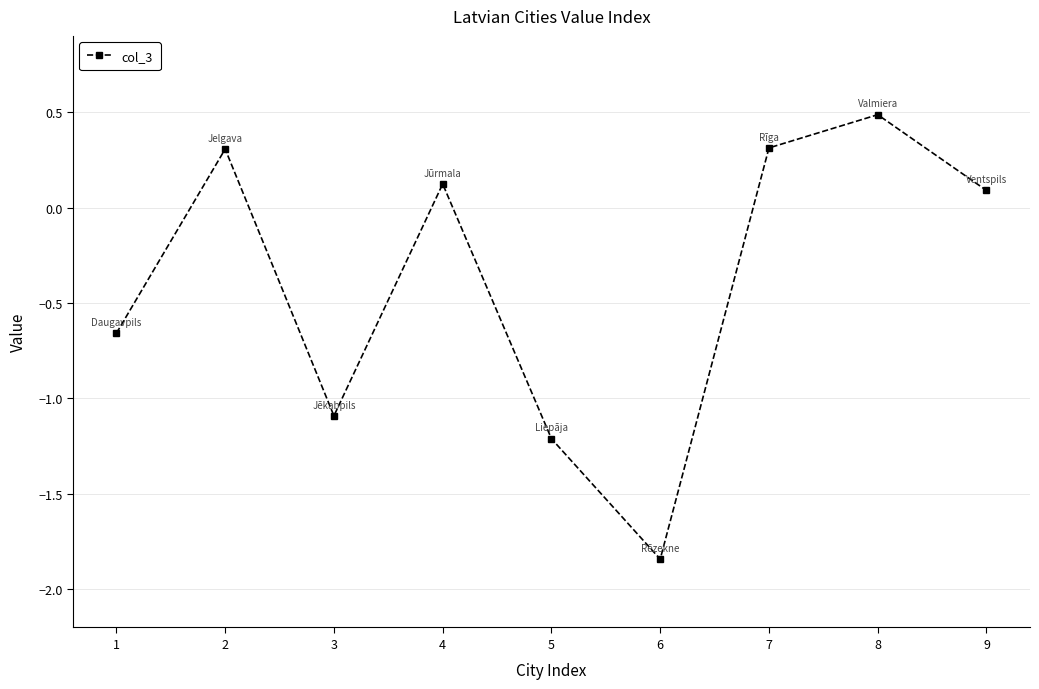

Where does the data first go above 0?

2